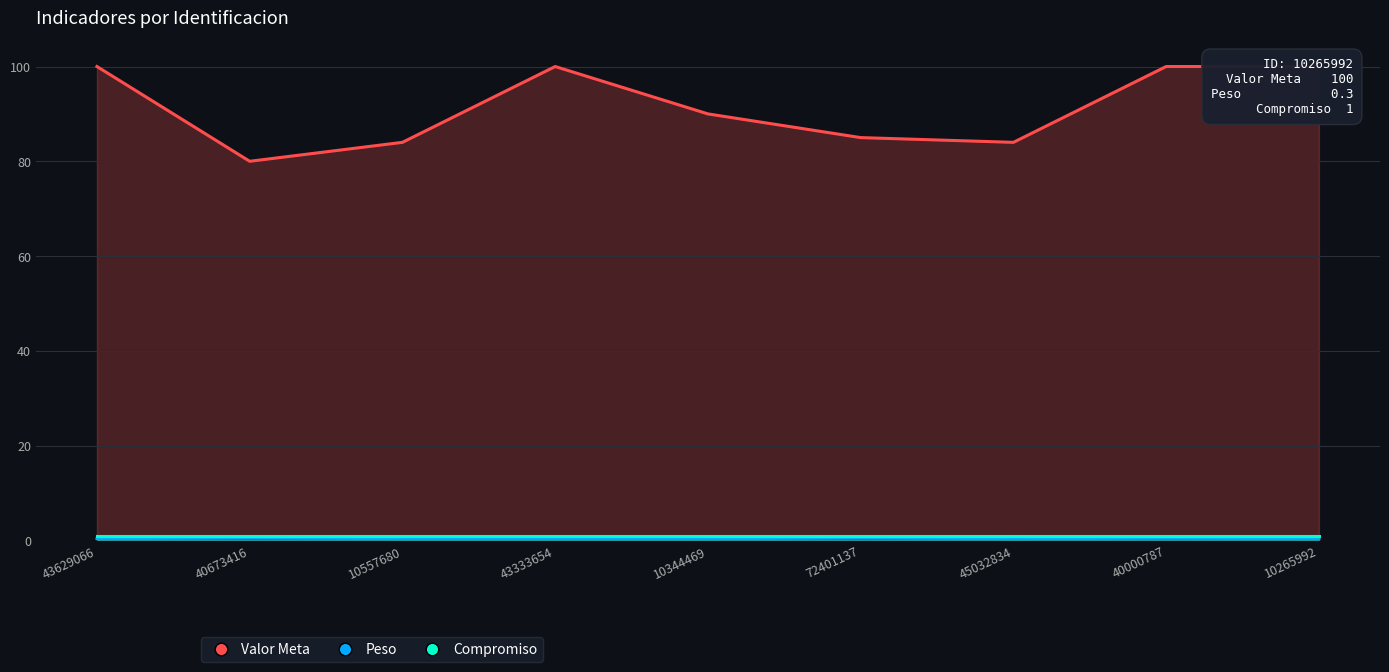

Is it true that Compromiso equals 1.0 at 72401137?

True